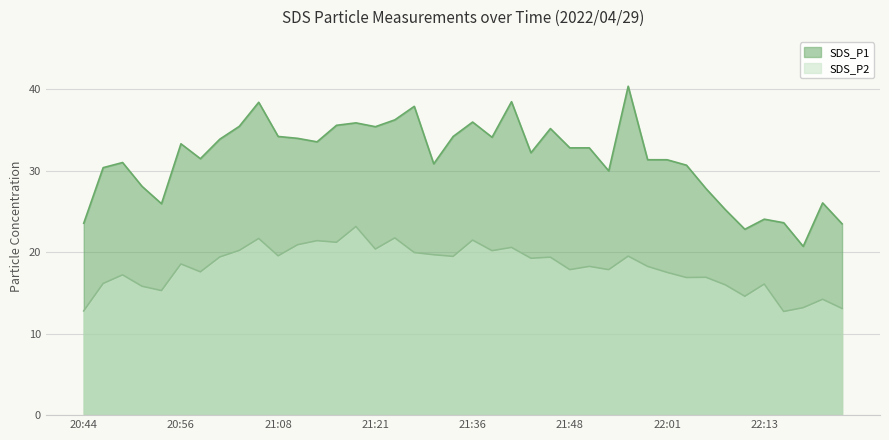

What is the total value across all series at 21:48?

50.7